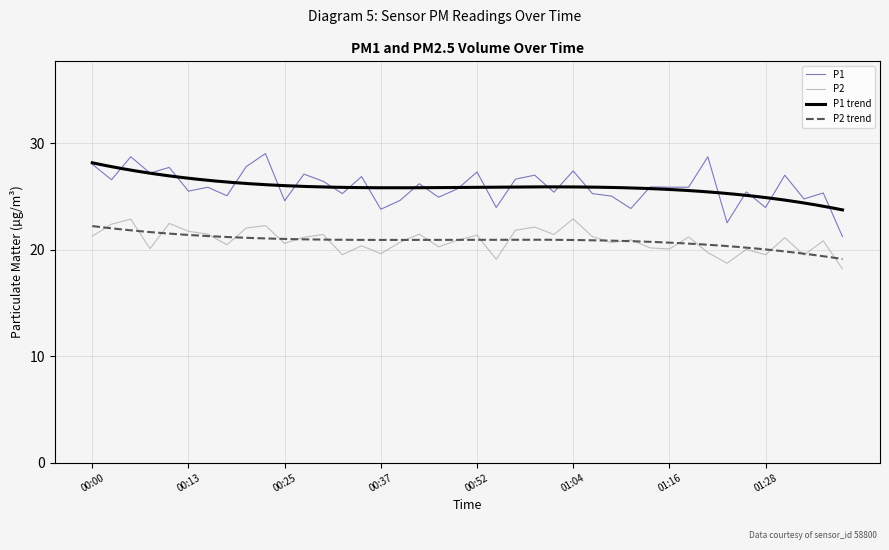

Reading left to right, list all the values displayed in this chart.

P1: 28.0	26.6	28.7	27.2	27.7	25.5	25.9	25.1	27.8	29.0	24.6	27.1	26.4	25.3	26.9	23.8	24.6	26.2	24.9	25.7	27.3	24.0	26.6	27.0	25.4	27.4	25.3	25.0	23.9	25.9	25.9	25.9	28.7	22.5	25.4	24.0	27.0	24.8	25.3	21.2
P2: 21.3	22.4	22.9	20.1	22.5	21.7	21.5	20.5	22.0	22.3	20.6	21.2	21.4	19.5	20.4	19.6	20.7	21.5	20.3	20.9	21.4	19.1	21.8	22.1	21.4	22.9	21.2	20.7	20.9	20.2	20.1	21.2	19.7	18.7	20.0	19.5	21.1	19.5	20.8	18.2